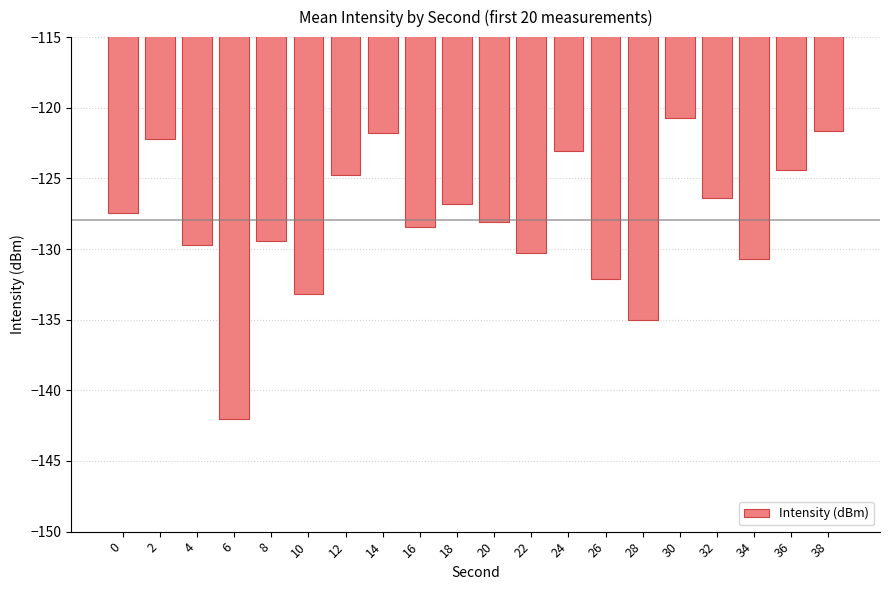

What is the sum of all values?

-2558.4